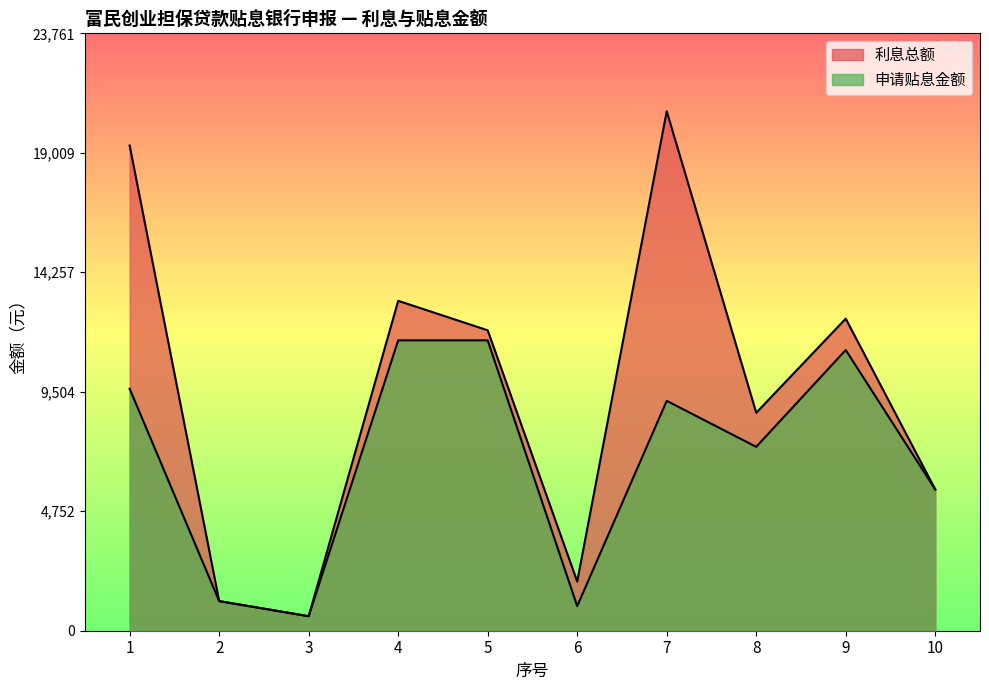

At which label does 申请贴息金额 first exceed 9143?

1